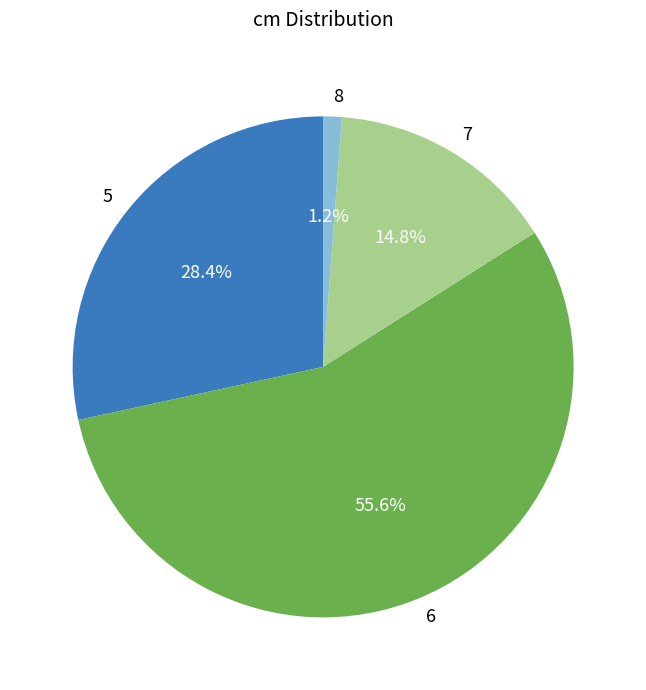

To the nearest percent, what is the combined percentage of 7 and 5?

43%